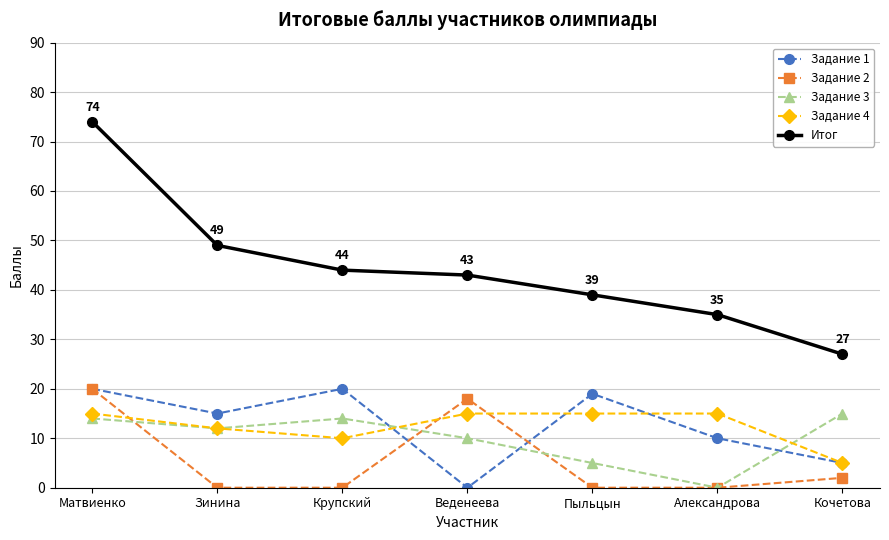

Which series has the largest total across all categories?

Итог